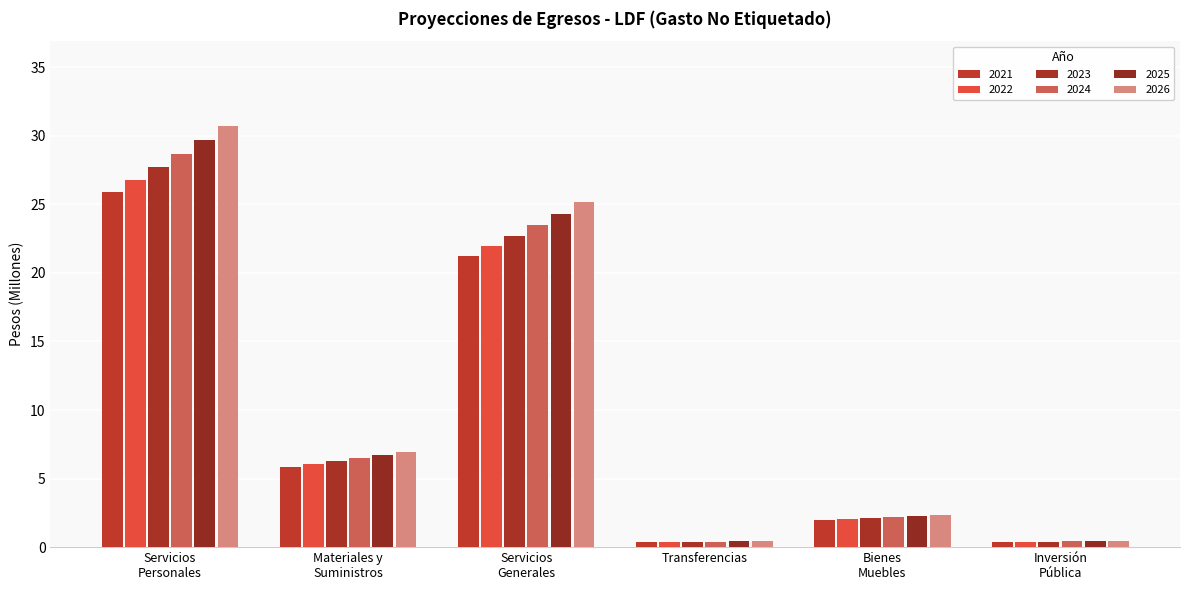

What is the value of the 2025 bar at the 5th from the left?

2.3